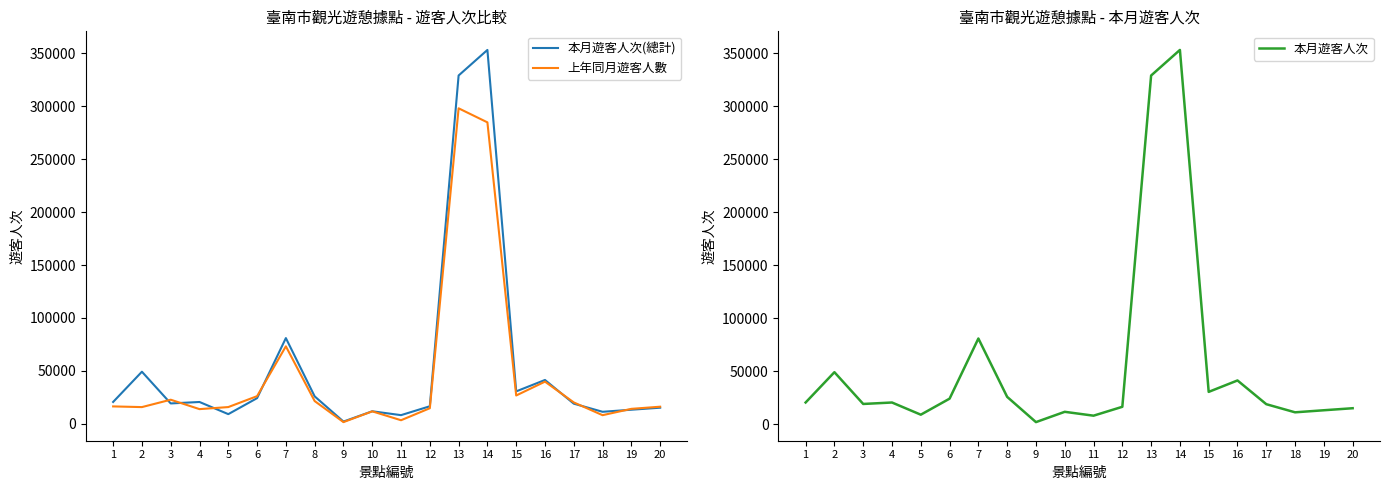

Reading left to right, what are all the values shown in this chart?

本月遊客人次(總計): 20670	49238	19283	20650	9167	24282	81000	25965	2162	11876	8226	16605	329000	353122	30675	41445	19068	11397	13348	15254
上年同月遊客人數: 16467	15827	22795	13910	15851	26159	73210	21528	1643	11807	3421	14761	298000	284735	26795	39867	20249	8188	14175	16199
本月遊客人次: 20670	49238	19283	20650	9167	24282	81000	25965	2162	11876	8226	16605	329000	353122	30675	41445	19068	11397	13348	15254